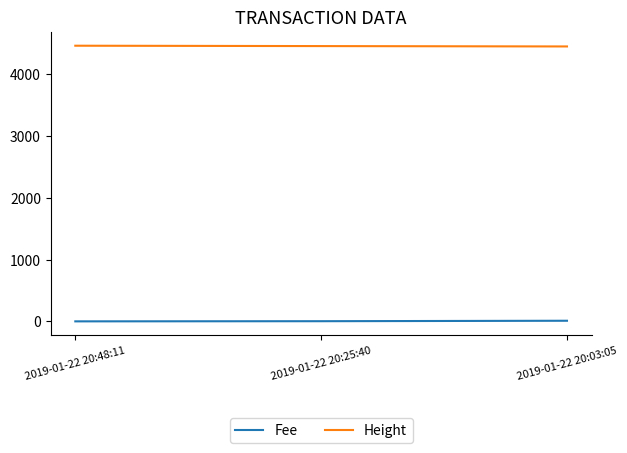

Where is Height nearest to the value 4457?

2019-01-22 20:25:40